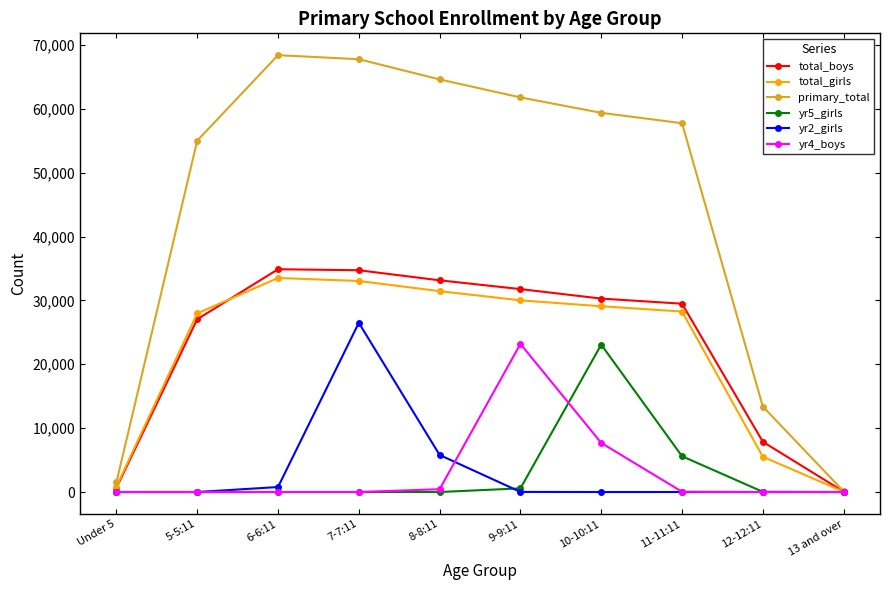

How many distinct data groups are displayed?

6